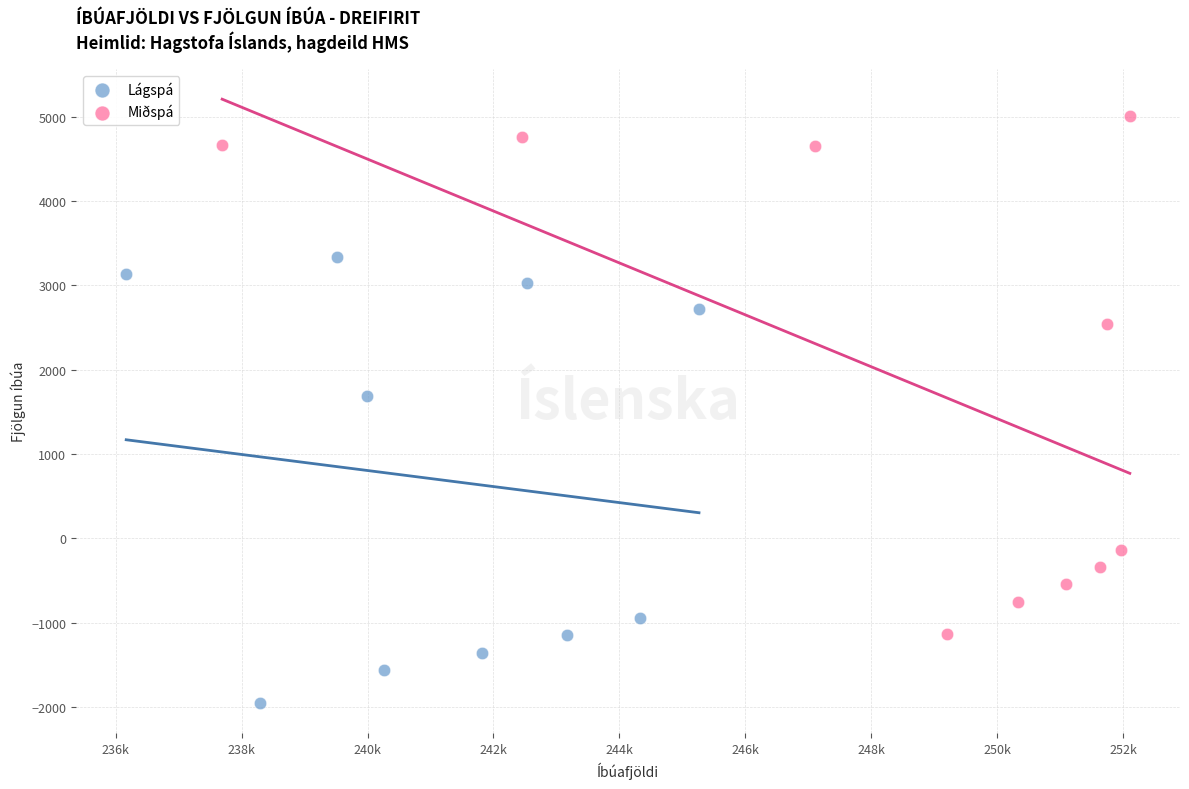

Which series has the widest spread of Y values?

Miðspá